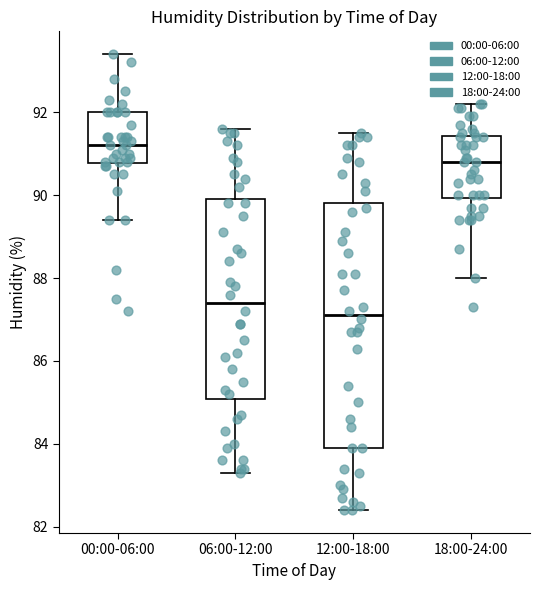

Where is the lower edge of the box for 00:00-06:00 on the y-axis? The values are not printed on the chart, so give them approximately, as read against the axis.

90.8